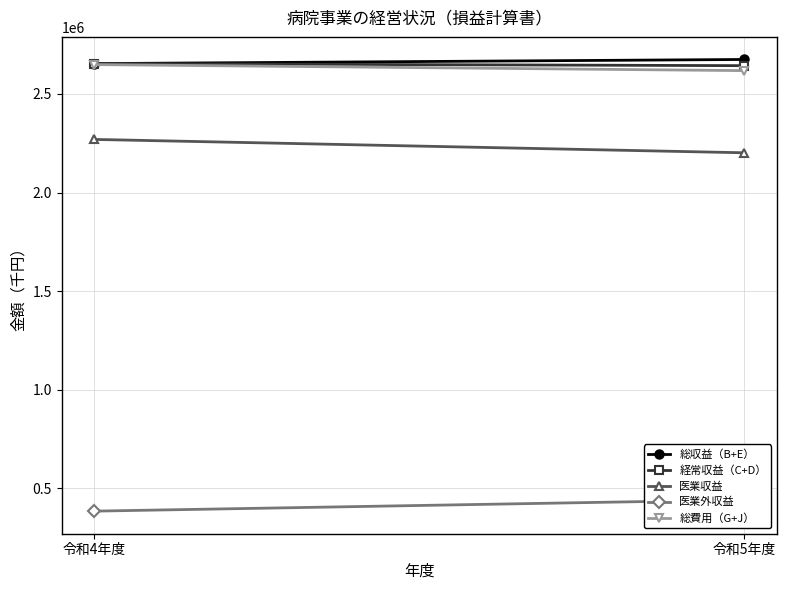

Rank the series at 令和4年度 from lowest to highest value.

医業外収益, 医業収益, 総費用（G+J）, 総収益（B+E）, 経常収益（C+D）